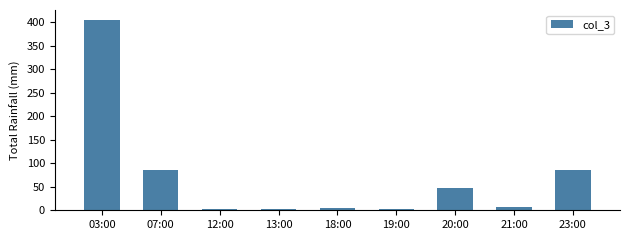

What is the change in value from 20:00 to 23:00?

+38